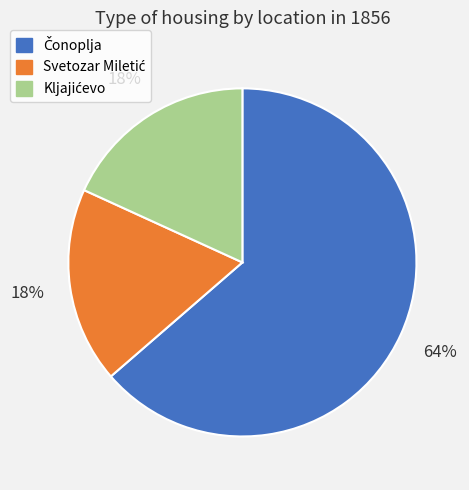

Does any single category account for the majority?

Yes